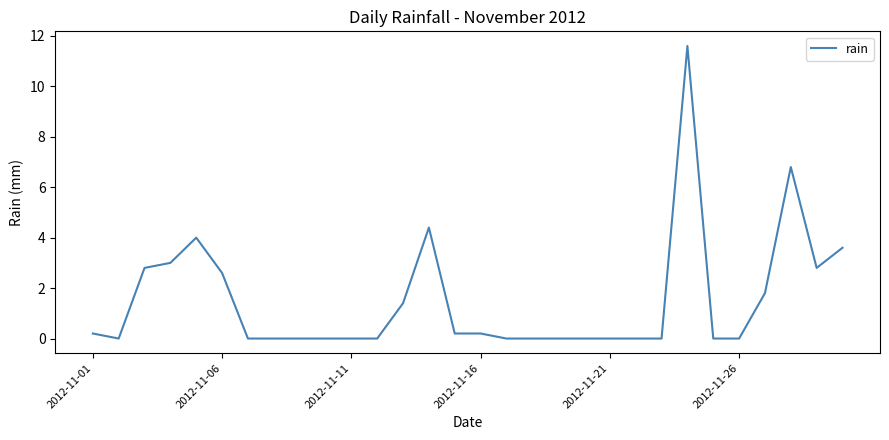

What is the maximum value shown in the chart?

11.6